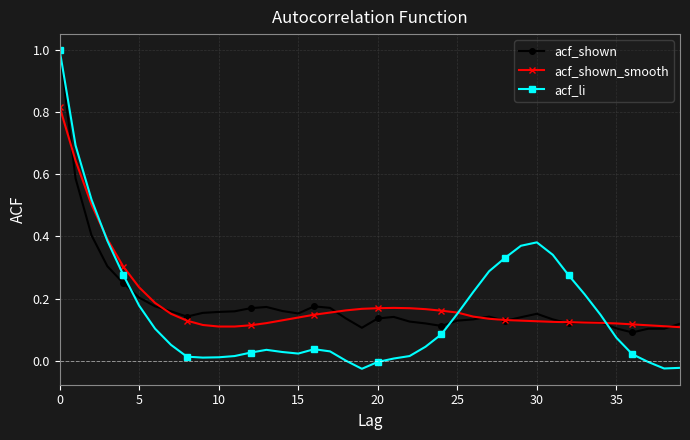

Which series has the largest range (max minus min)?

acf_li